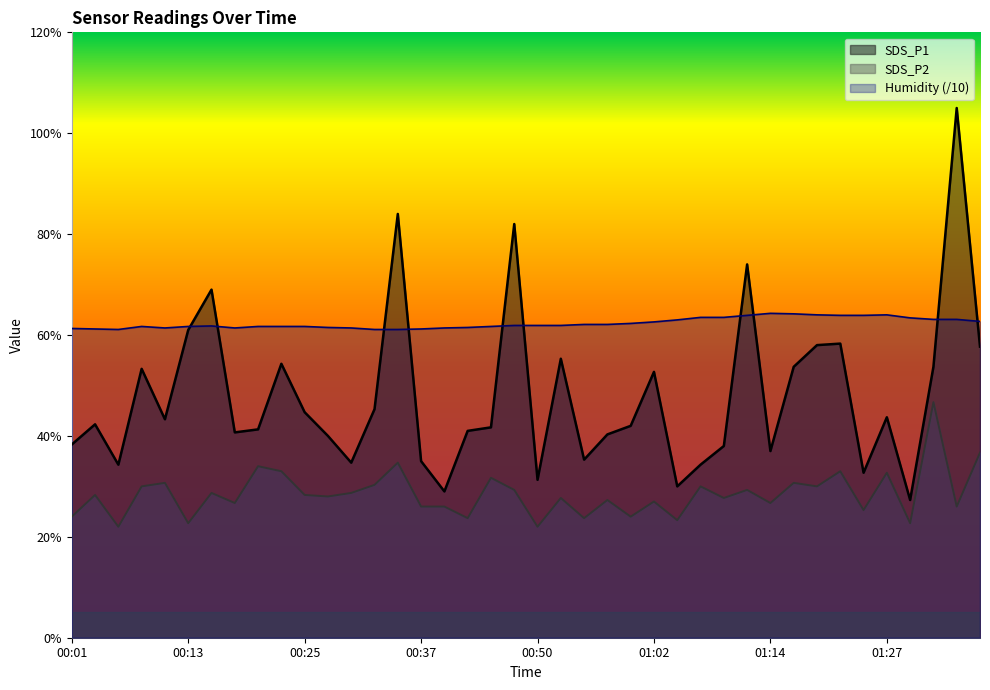

What is the spread (max minus min) of values at 00:23?

2.9